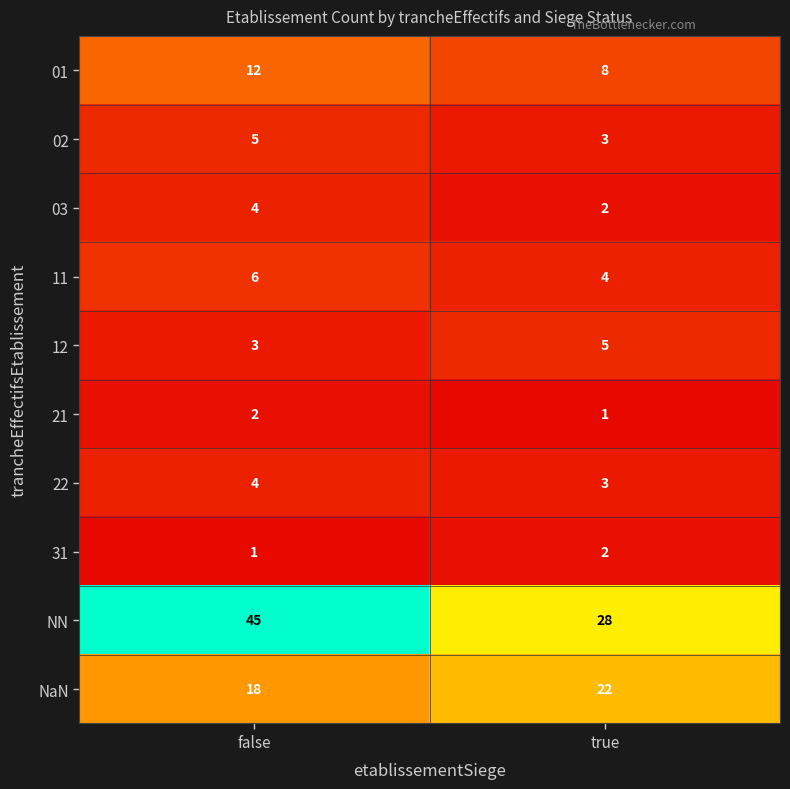

What is the sum of all 22 values?

7